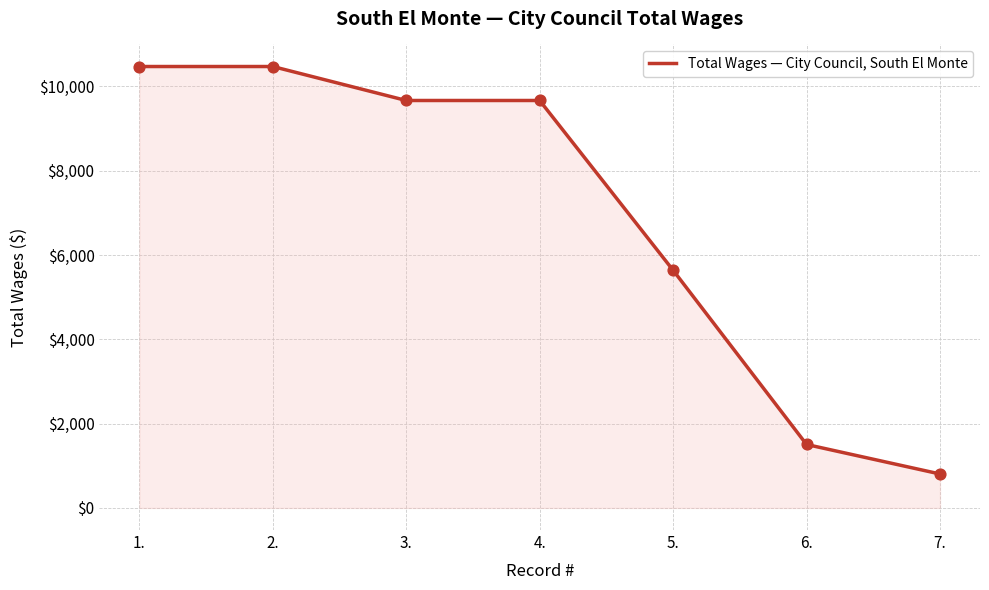

Approximately how many times larger is the value at 4. compared to 6.?

6.4